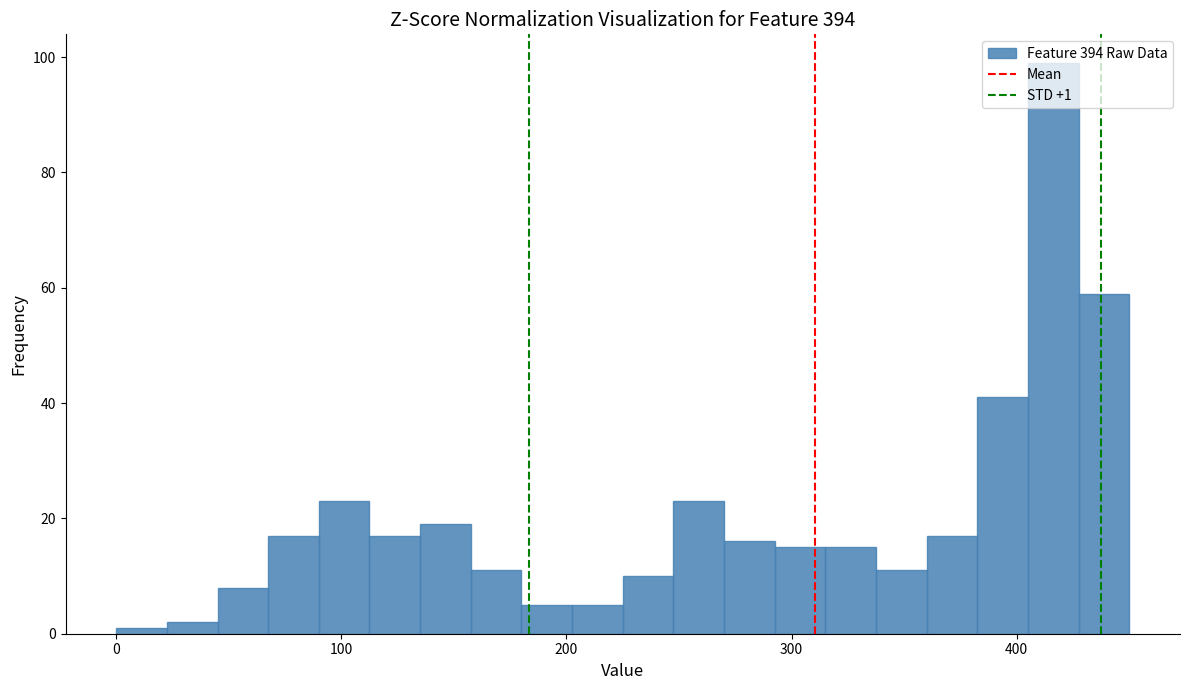

Read against the x-axis, roughly where is the centre of the tallest bar?

420